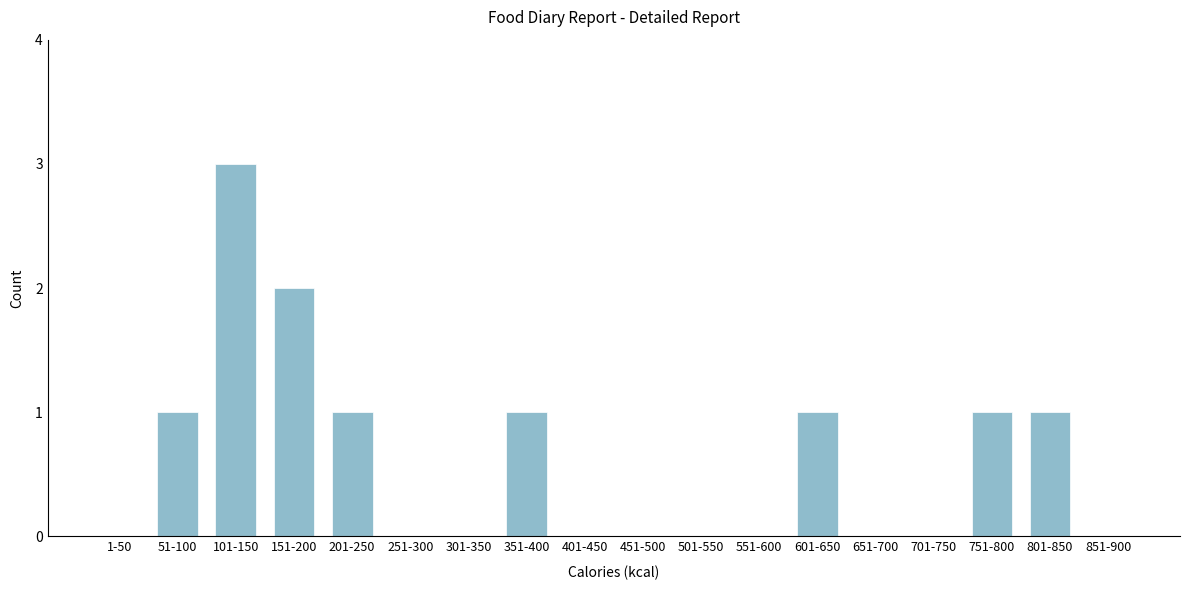

Reading left to right, what are all the values shown in this chart?

1-50=0	51-100=1	101-150=3	151-200=2	201-250=1	251-300=0	301-350=0	351-400=1	401-450=0	451-500=0	501-550=0	551-600=0	601-650=1	651-700=0	701-750=0	751-800=1	801-850=1	851-900=0